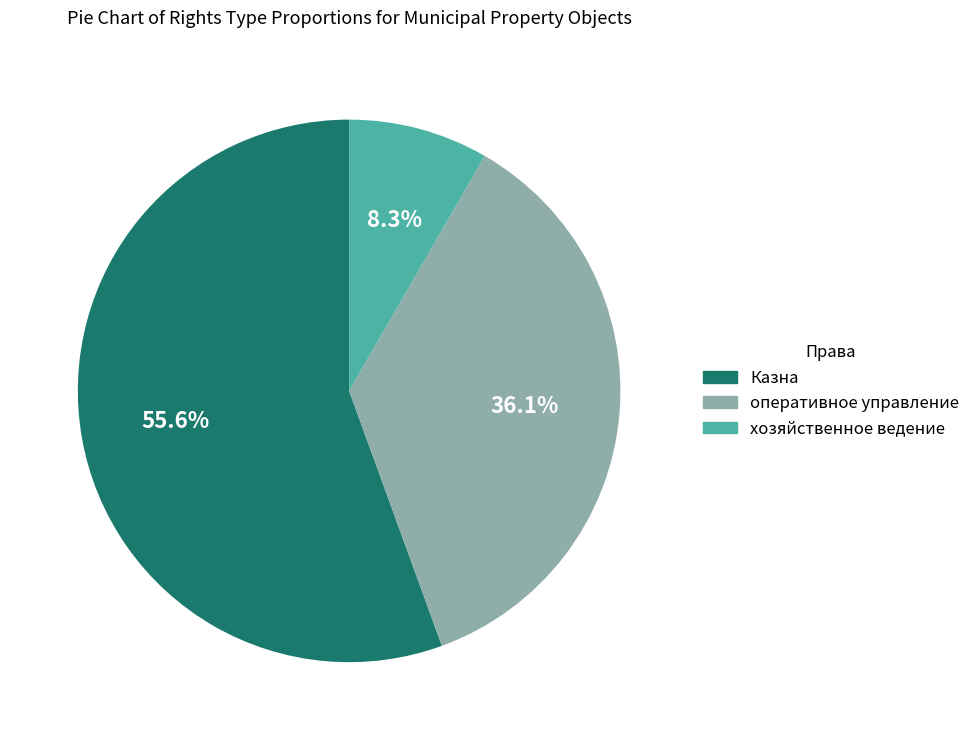

How many slices are in this pie chart?

3